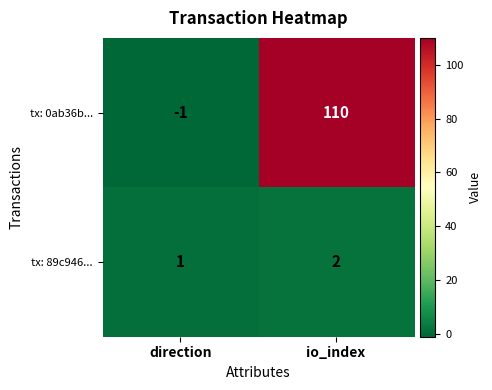

Which label corresponds to the smallest value in the chart?

direction